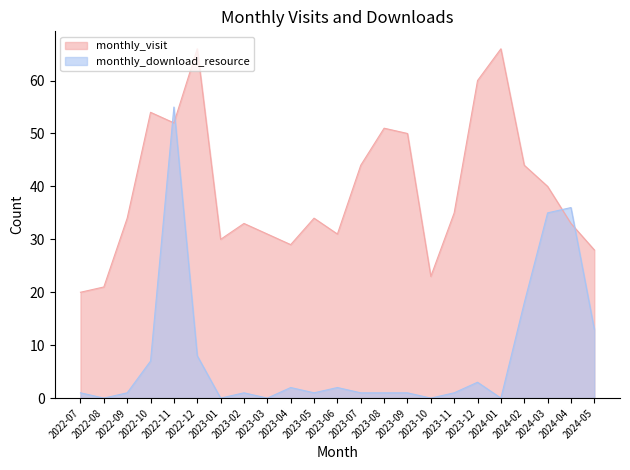

True or false: monthly_visit has more than 0 points higher than both neighbors.

True